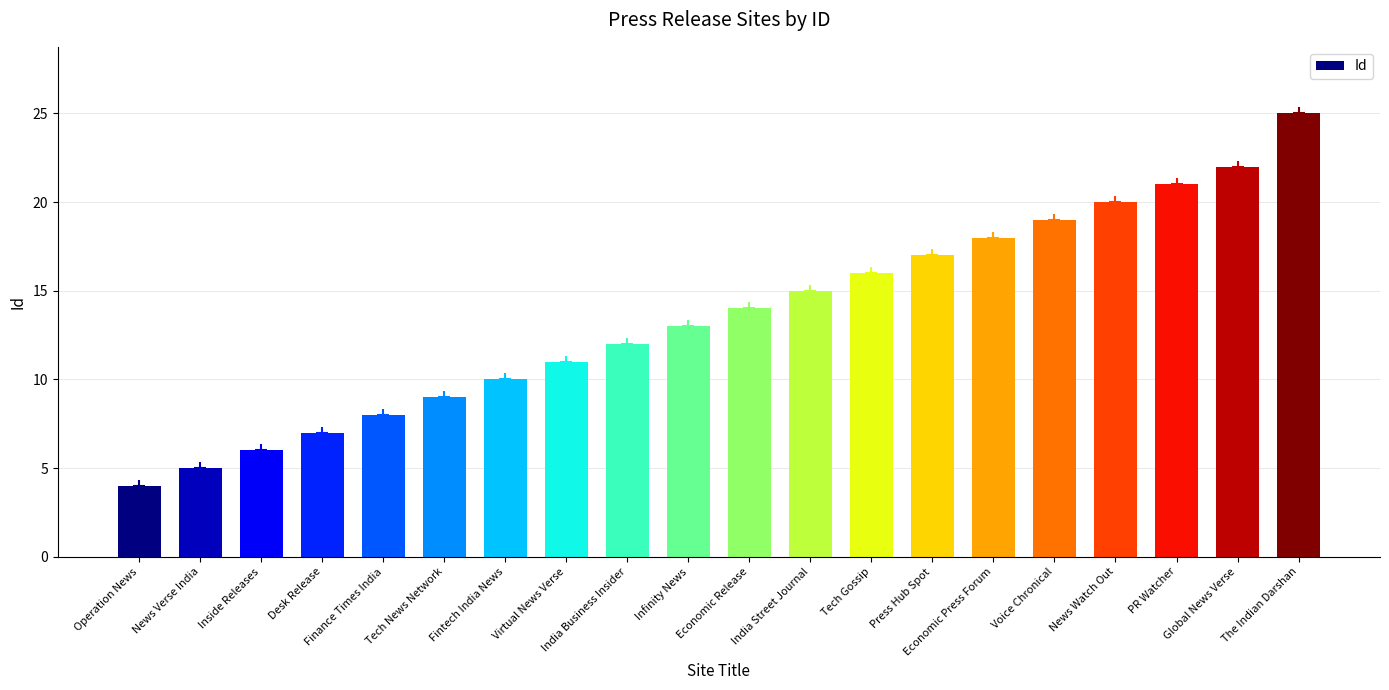

What is the label of the 18th bar from the left?

PR Watcher